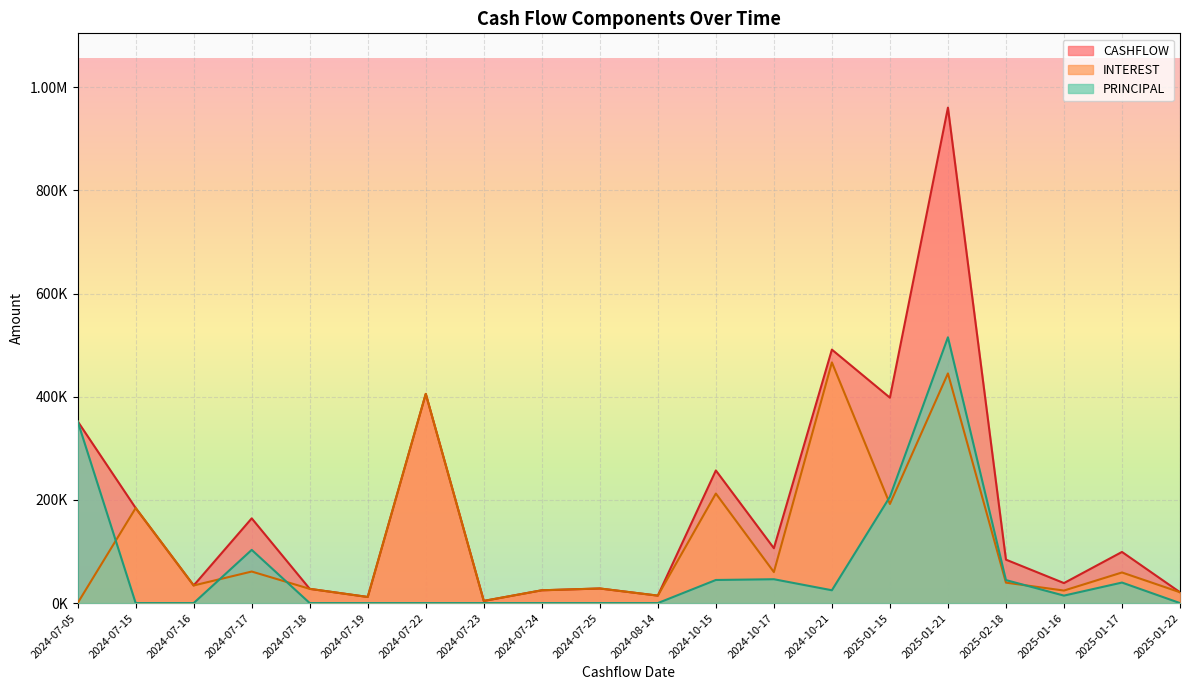

How many lines are shown in the chart?

3